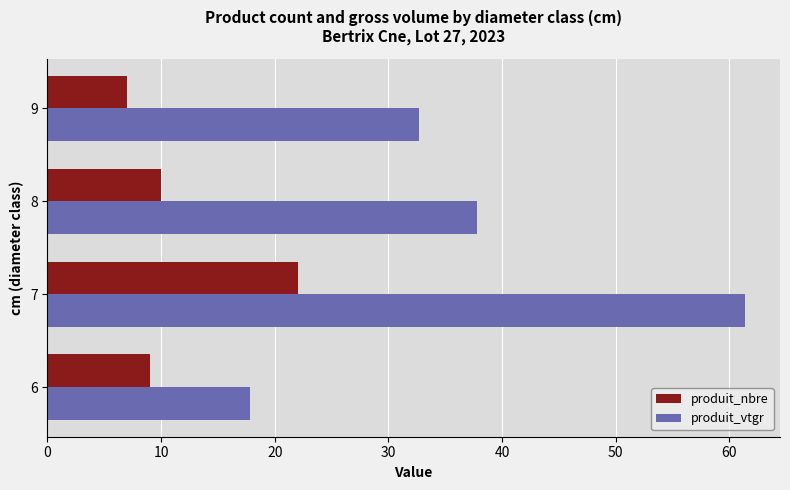

The value of produit_vtgr at 8 is 37.8. True or false?

True